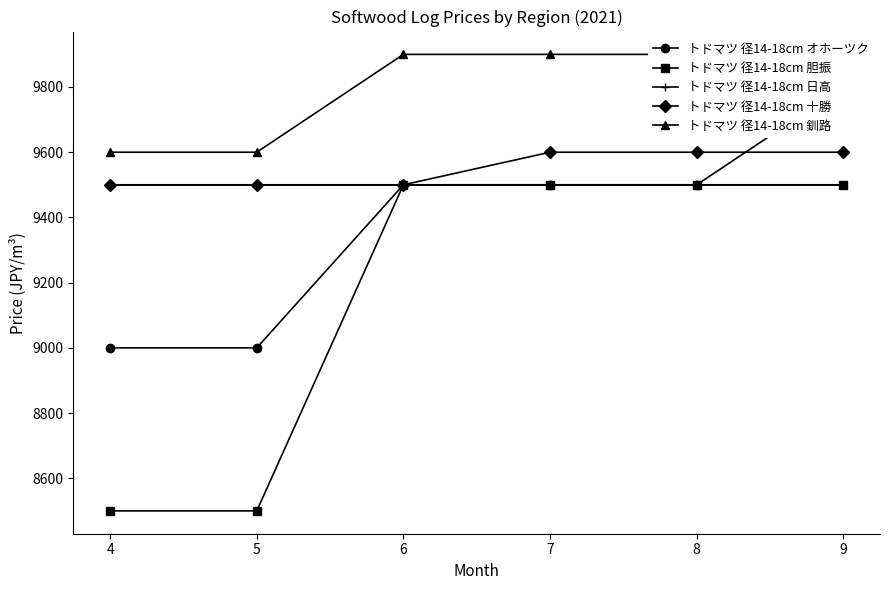

What is the lowest value of the トドマツ 径14-18cm オホーツク series?

9000